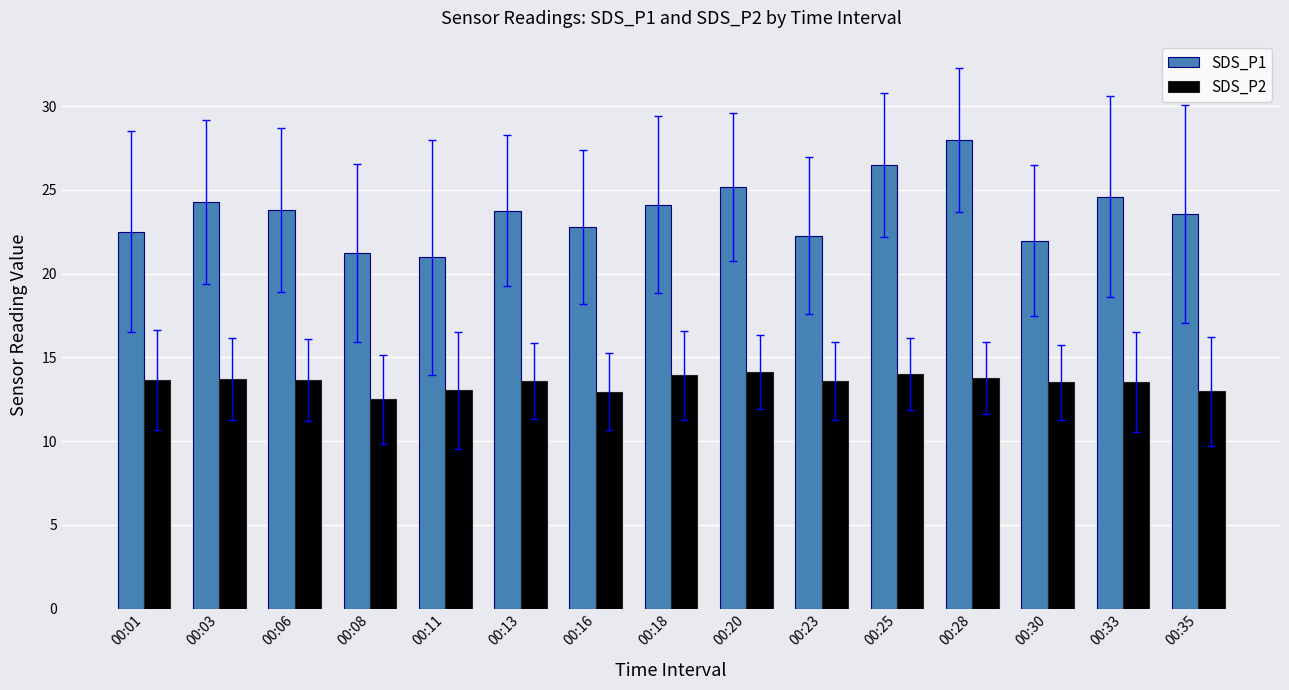

What are all the series names shown in the legend?

SDS_P1, SDS_P2